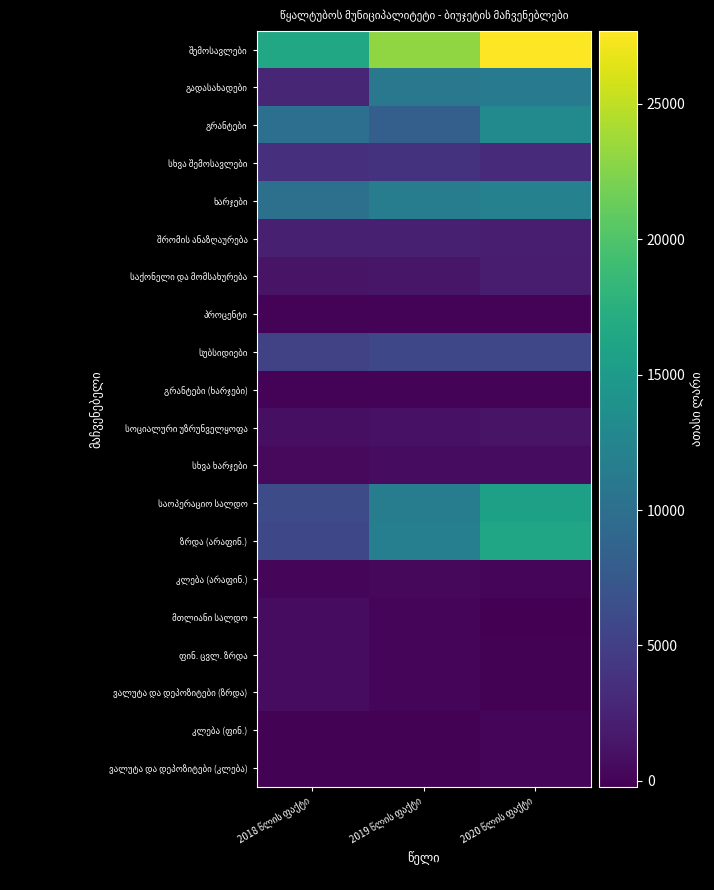

Which series has the largest range (max minus min)?

შემოსავლები